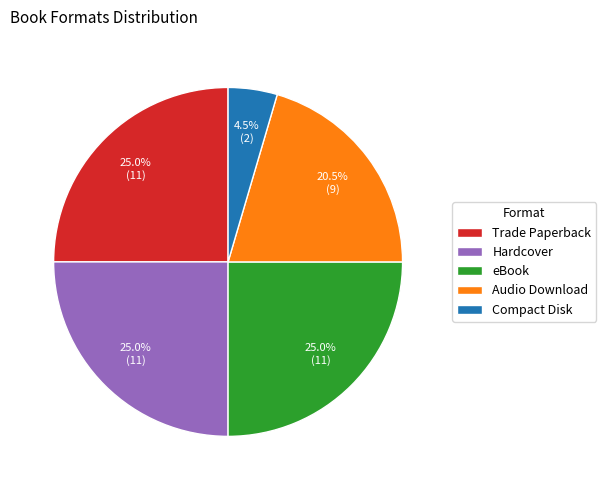

Which has a higher value, Audio Download or Compact Disk?

Audio Download